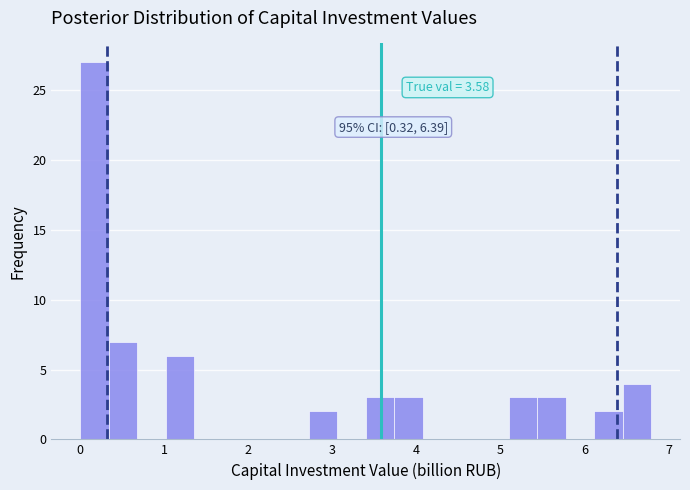

Around what value on the x-axis is the tallest bar? Give the approximate position of its centre, as read against the axis.

0.2